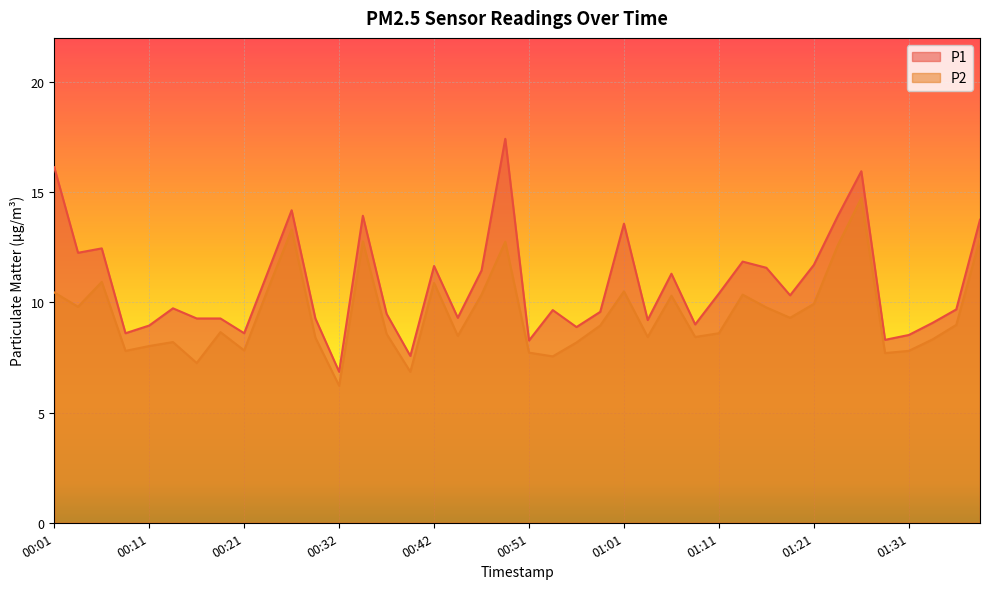

Reading right to left, list all the values displayed in this chart.

P1: 01:39=13.8	01:36=9.7	01:34=9.1	01:31=8.5	01:29=8.3	01:26=15.9	01:24=13.9	01:21=11.7	01:19=10.3	01:16=11.6	01:14=11.8	01:11=10.4	01:09=9.0	01:06=11.3	01:04=9.2	01:01=13.6	00:59=9.6	00:56=8.9	00:54=9.7	00:51=8.3	00:49=17.4	00:47=11.4	00:44=9.3	00:42=11.7	00:39=7.6	00:37=9.5	00:34=13.9	00:32=6.8	00:29=9.3	00:27=14.2	00:24=11.4	00:21=8.6	00:19=9.3	00:16=9.3	00:14=9.7	00:11=8.9	00:09=8.6	00:06=12.4	00:04=12.2	00:01=16.1
P2: 01:39=12.9	01:36=9.0	01:34=8.3	01:31=7.8	01:29=7.7	01:26=14.7	01:24=12.6	01:21=9.9	01:19=9.3	01:16=9.8	01:14=10.3	01:11=8.6	01:09=8.4	01:06=10.3	01:04=8.4	01:01=10.5	00:59=8.9	00:56=8.2	00:54=7.5	00:51=7.7	00:49=12.8	00:47=10.3	00:44=8.5	00:42=10.9	00:39=6.8	00:37=8.6	00:34=12.8	00:32=6.2	00:29=8.4	00:27=13.3	00:24=10.6	00:21=7.8	00:19=8.7	00:16=7.2	00:14=8.2	00:11=8.0	00:09=7.8	00:06=10.9	00:04=9.8	00:01=10.4